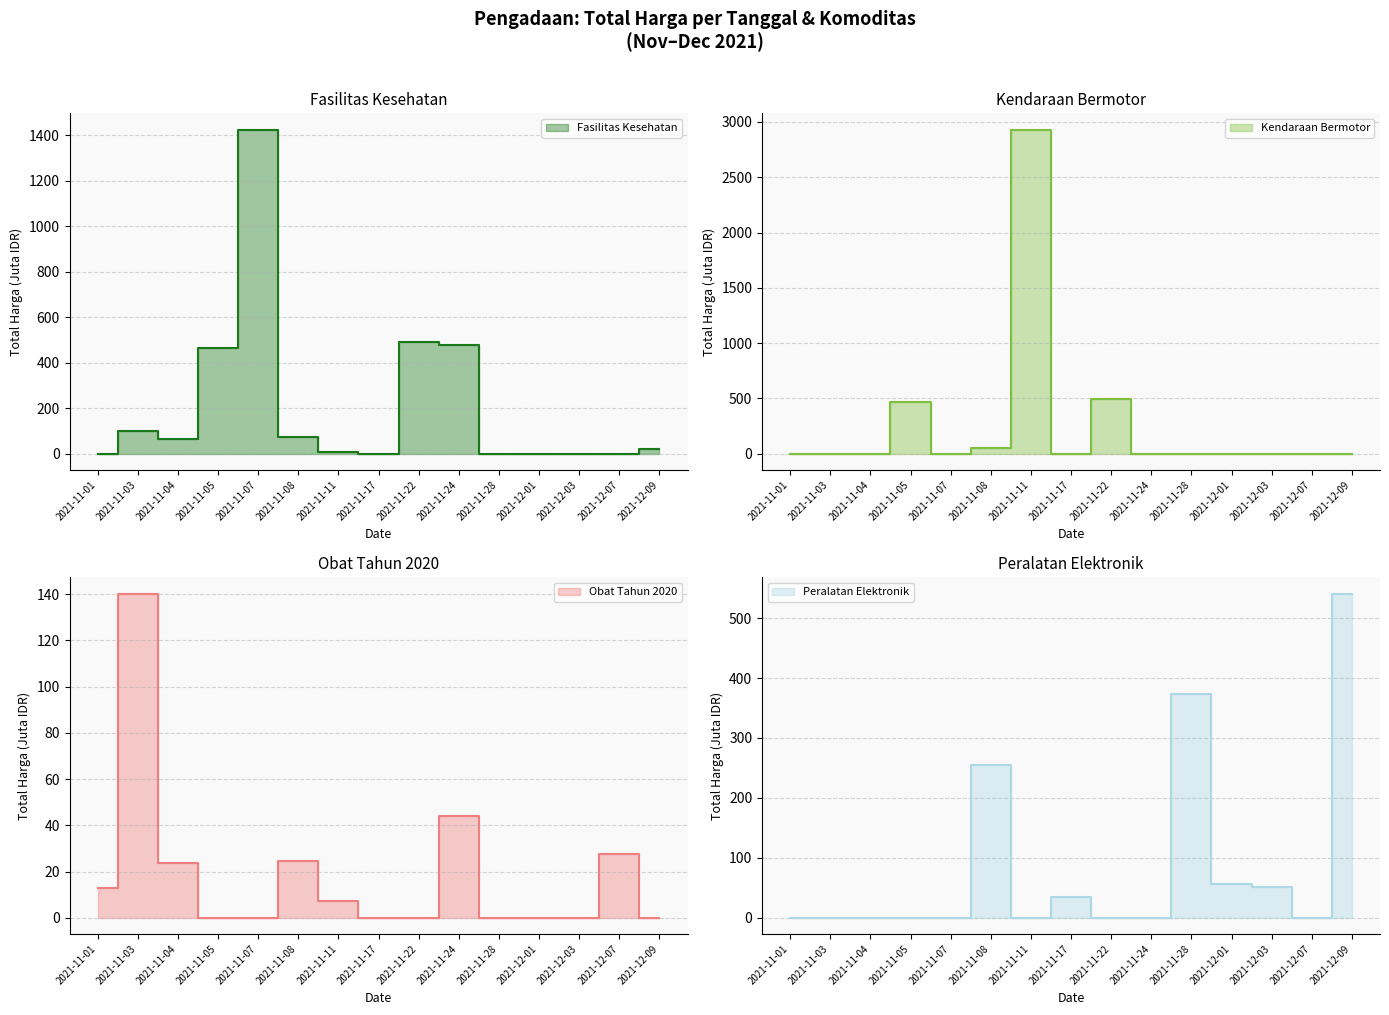

True or false: Peralatan Elektronik has a value of -241.1 at 2021-11-04.

False